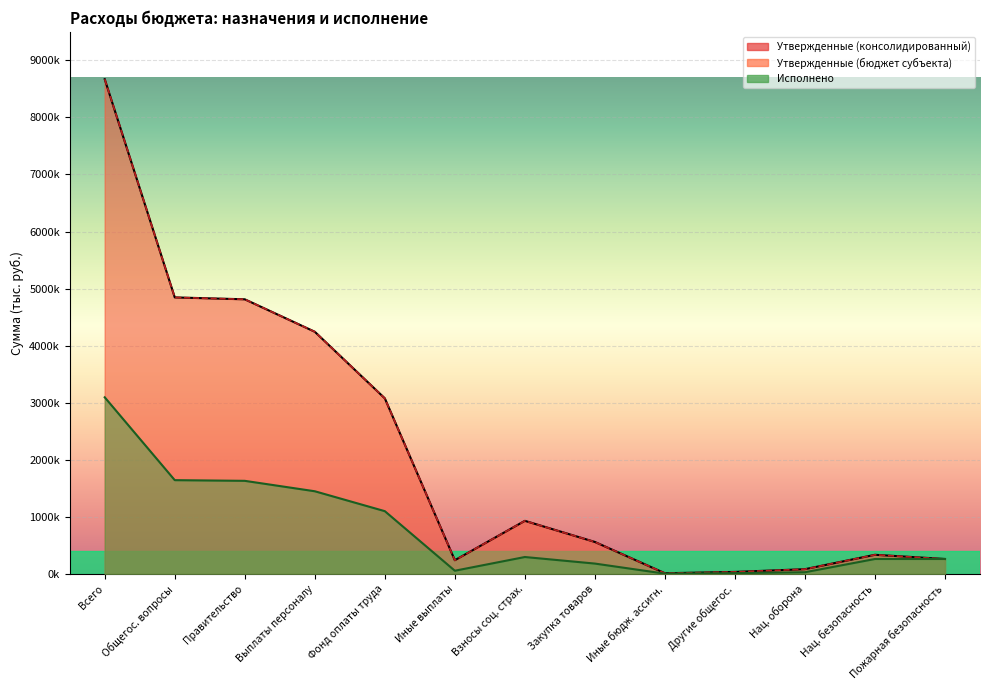

What is the total value across all series at 200?

20434111.6